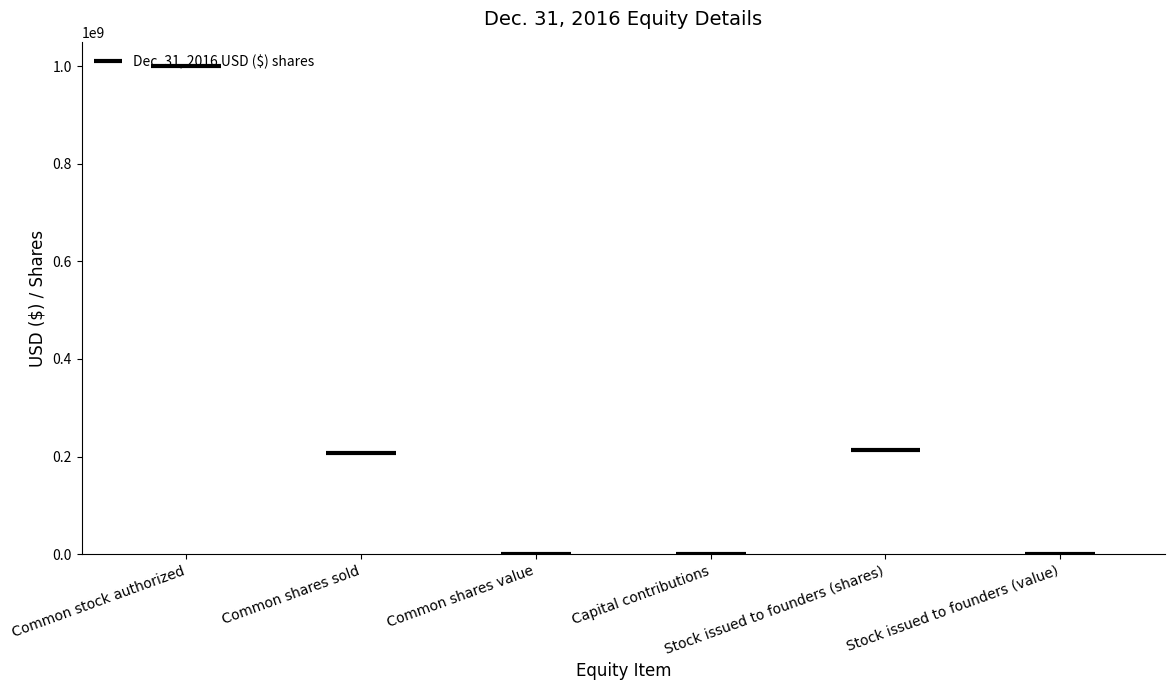

List the labels in order of value, smallest first.

Capital contributions, Common shares value, Stock issued to founders (value), Common shares sold, Stock issued to founders (shares), Common stock authorized